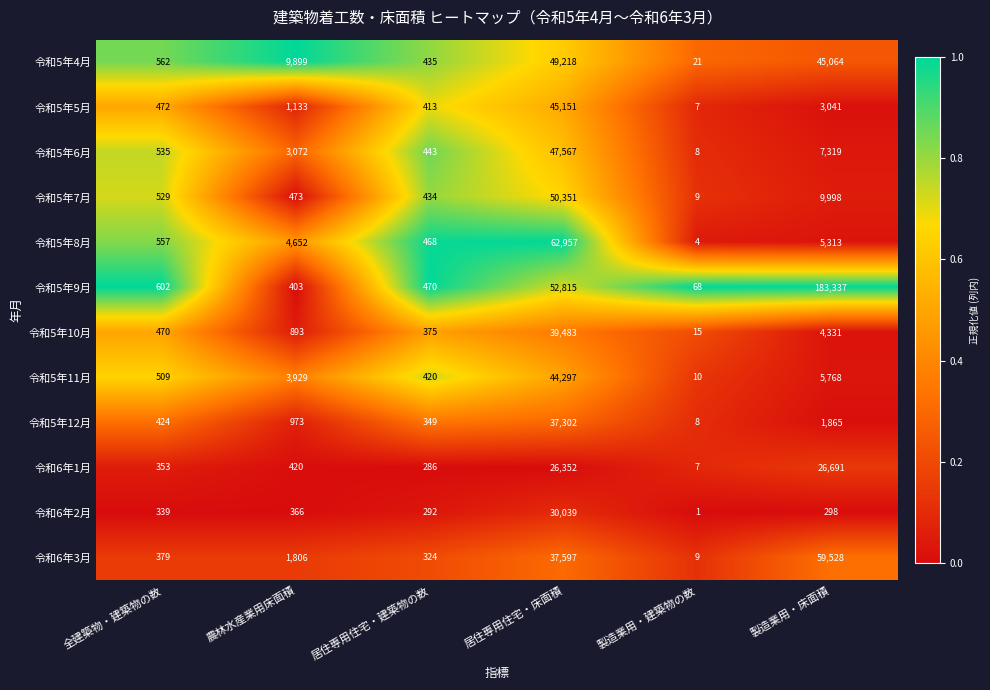

Which series has the widest spread of values?

令和5年9月